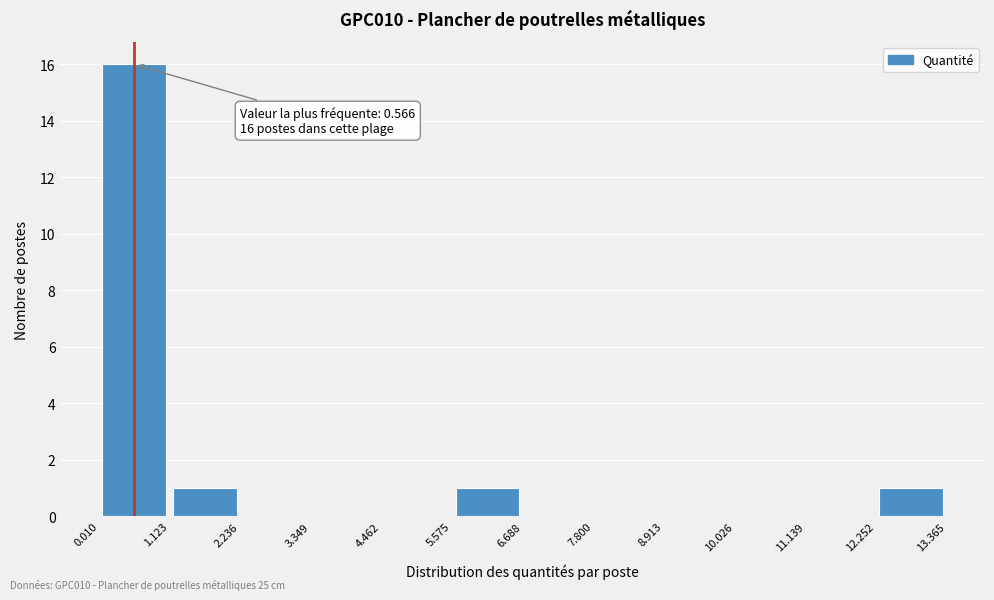

Over which range of the x-axis is the bar tallest?

0.010 to 1.123